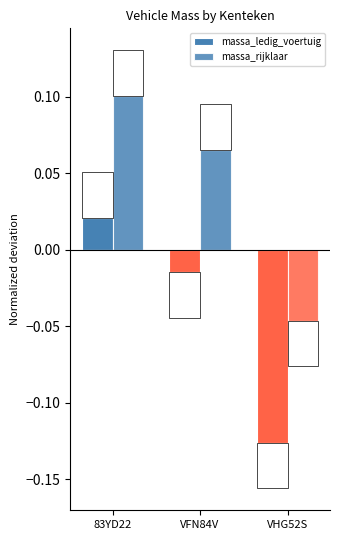

The massa_rijklaar series shows 0.1 at VHG52S. True or false?

False